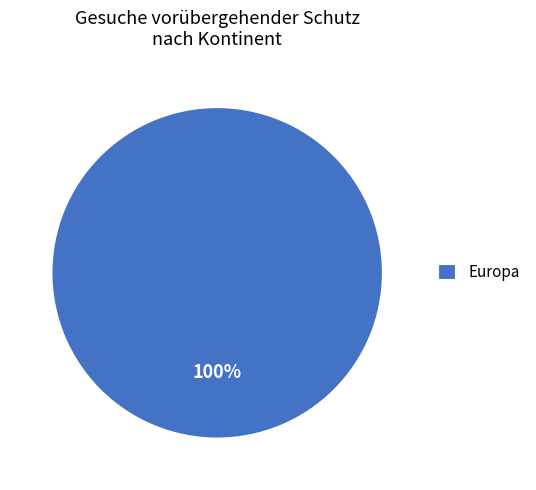

Is it true that Europa is 100% of the pie?

True